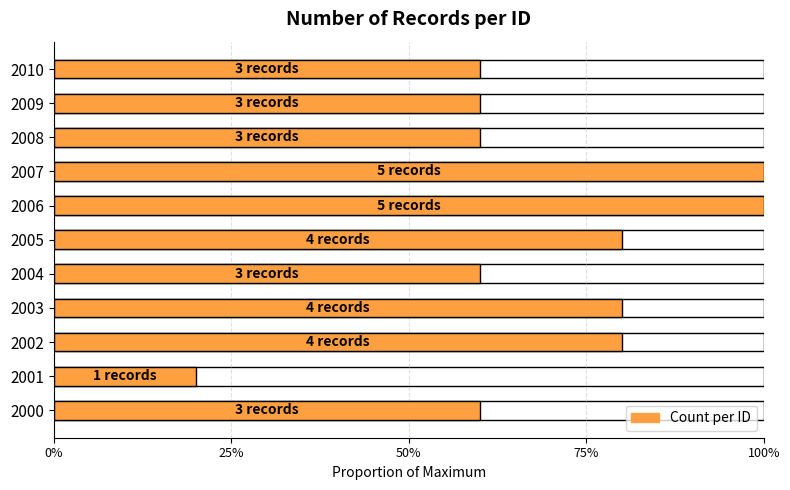

What is the ratio of the value at 2005 to the value at 2007?

0.8